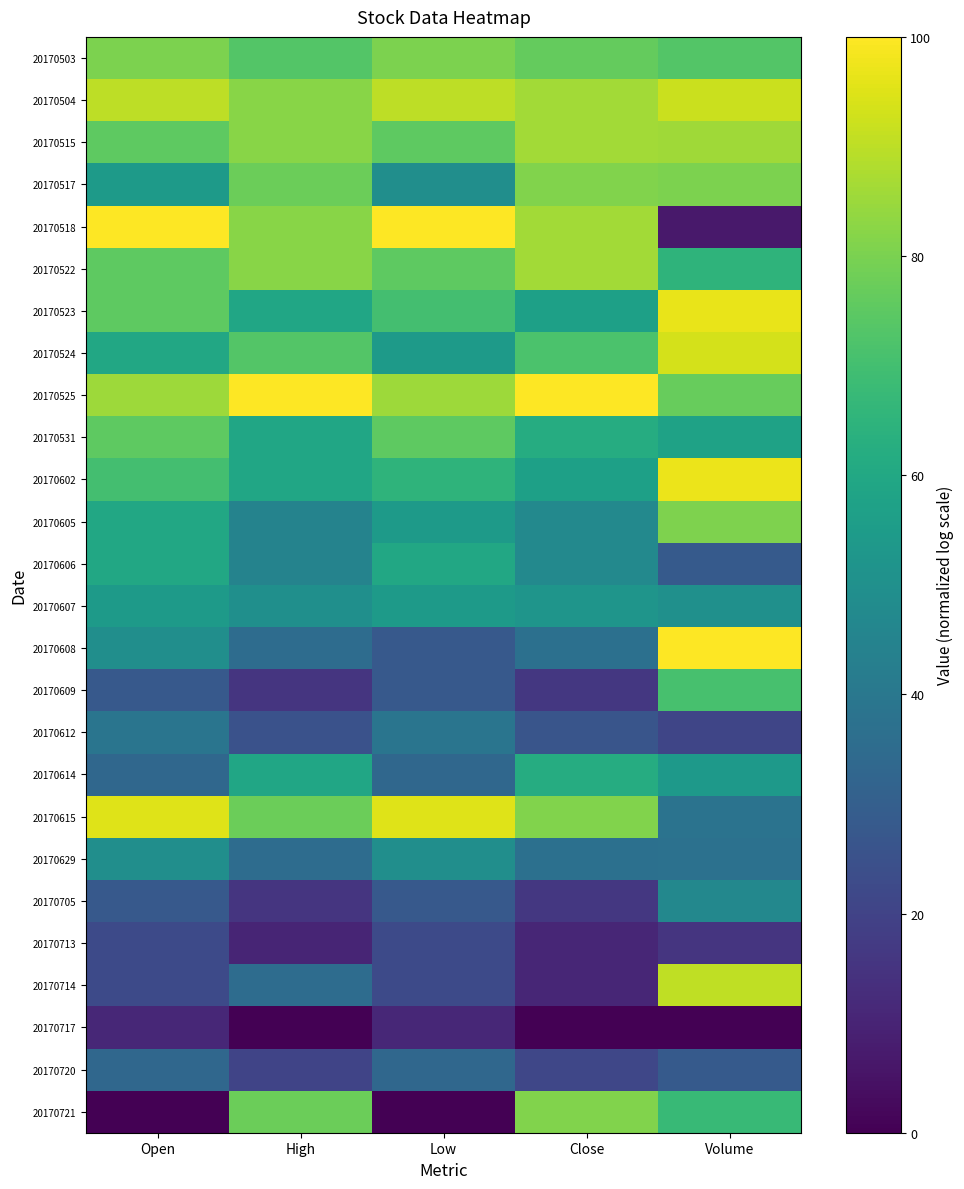

Which series has the widest spread of values?

20170518